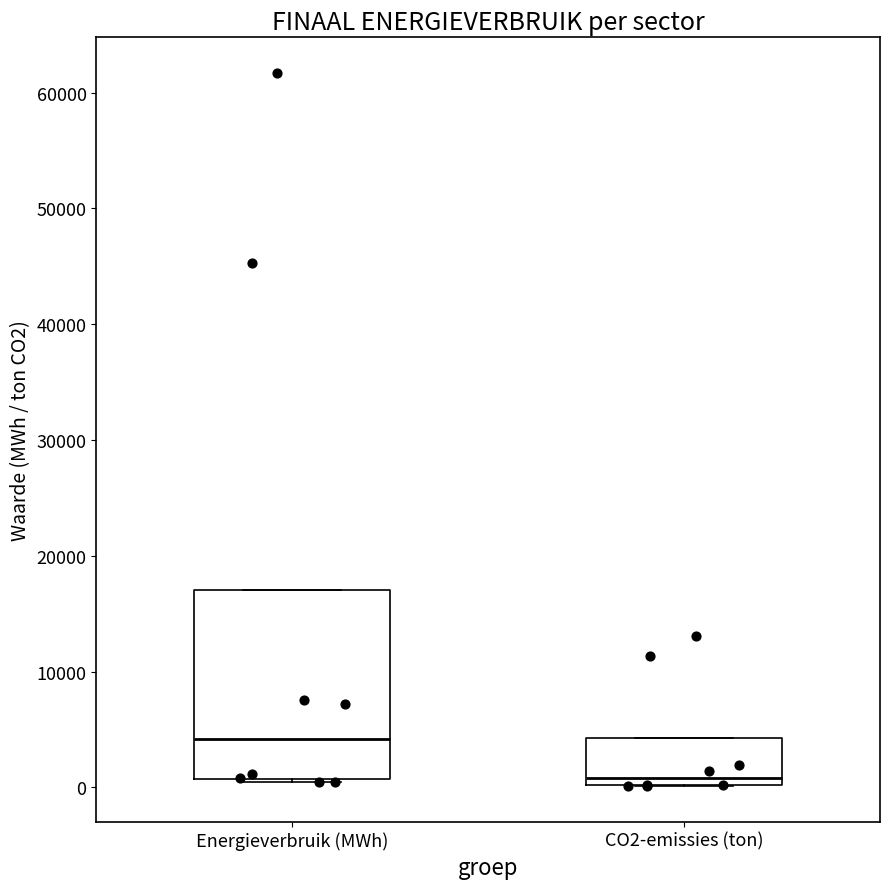

Reading left to right, transcribe this box plot: for each box, give where its median line is, the range the box spans, and where its two whiskers end, as read against the y-axis. The values are not printed on the chart, so give them approximately, as read against the axis.

Energieverbruik (MWh): median 4000, box 1000 to 17000, whiskers 0 to 17000
CO2-emissies (ton): median 1000, box 0 to 4000, whiskers 0 to 4000